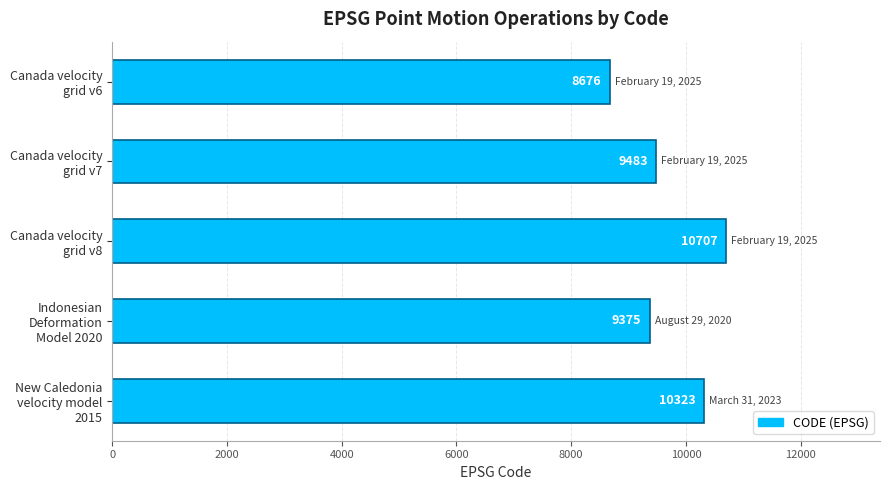

Are the bars grouped side by side (vs. stacked)?

No